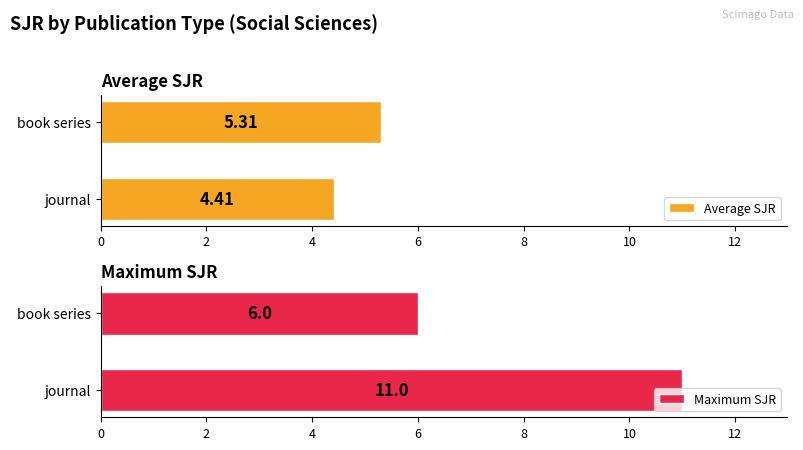

The value of Maximum SJR at journal is 11. True or false?

True